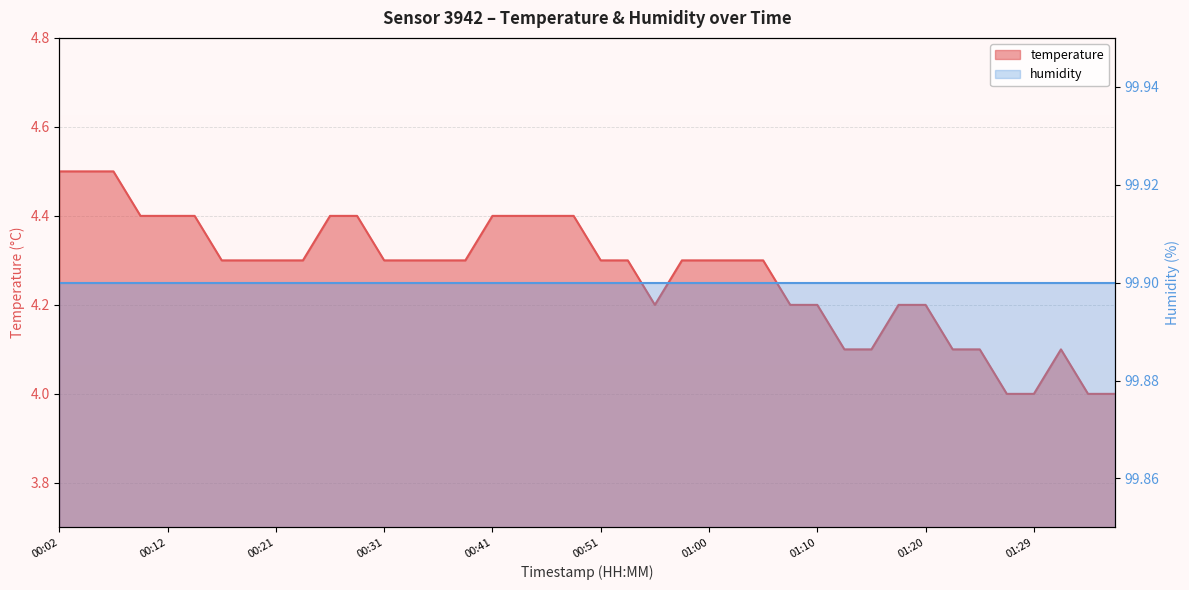

At which category is the sum across all series the highest?

00:02